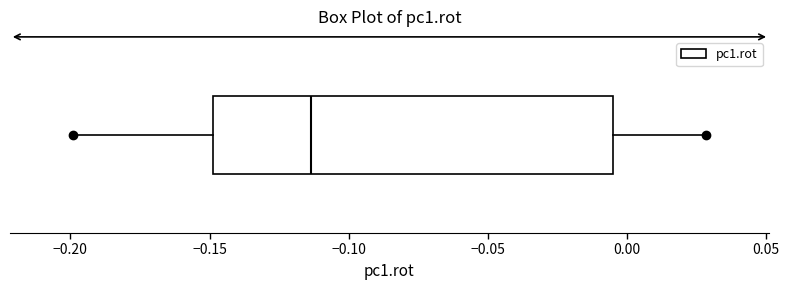

Where does the median line of the box sit on the x-axis? The values are not printed on the chart, so give them approximately, as read against the axis.

-0.115